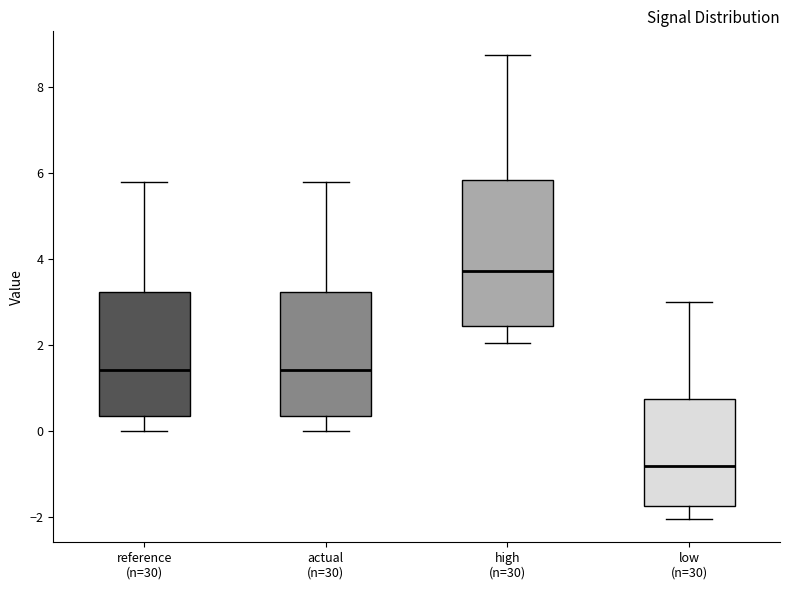

Where does the lower whisker of the box for reference (n=30) end on the y-axis? The values are not printed on the chart, so give them approximately, as read against the axis.

0.0